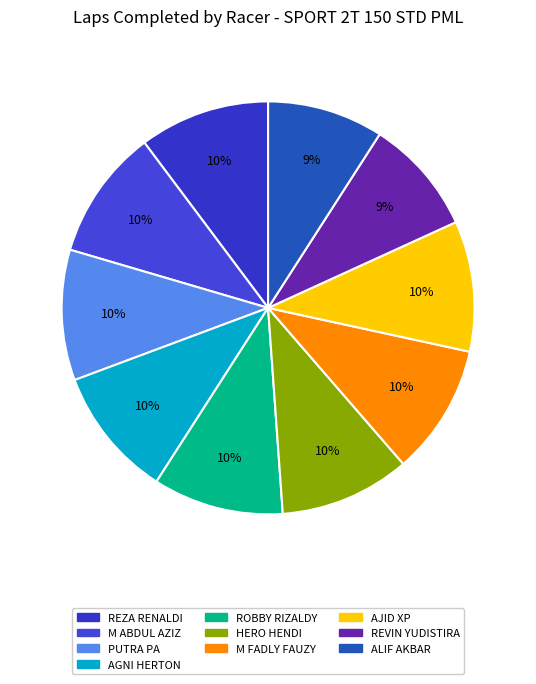

To the nearest percent, what percentage of the pie is ROBBY RIZALDY?

10%